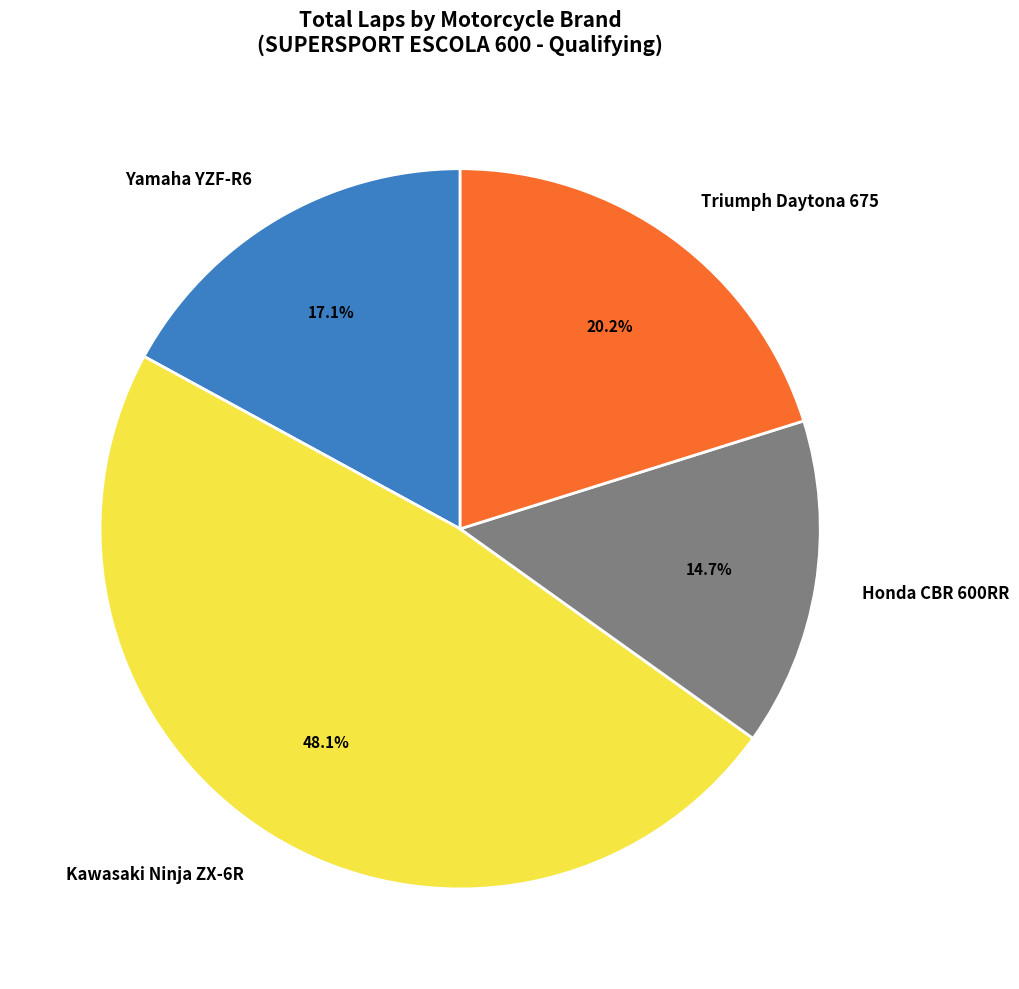

To the nearest percent, what is the average slice percentage?

25%